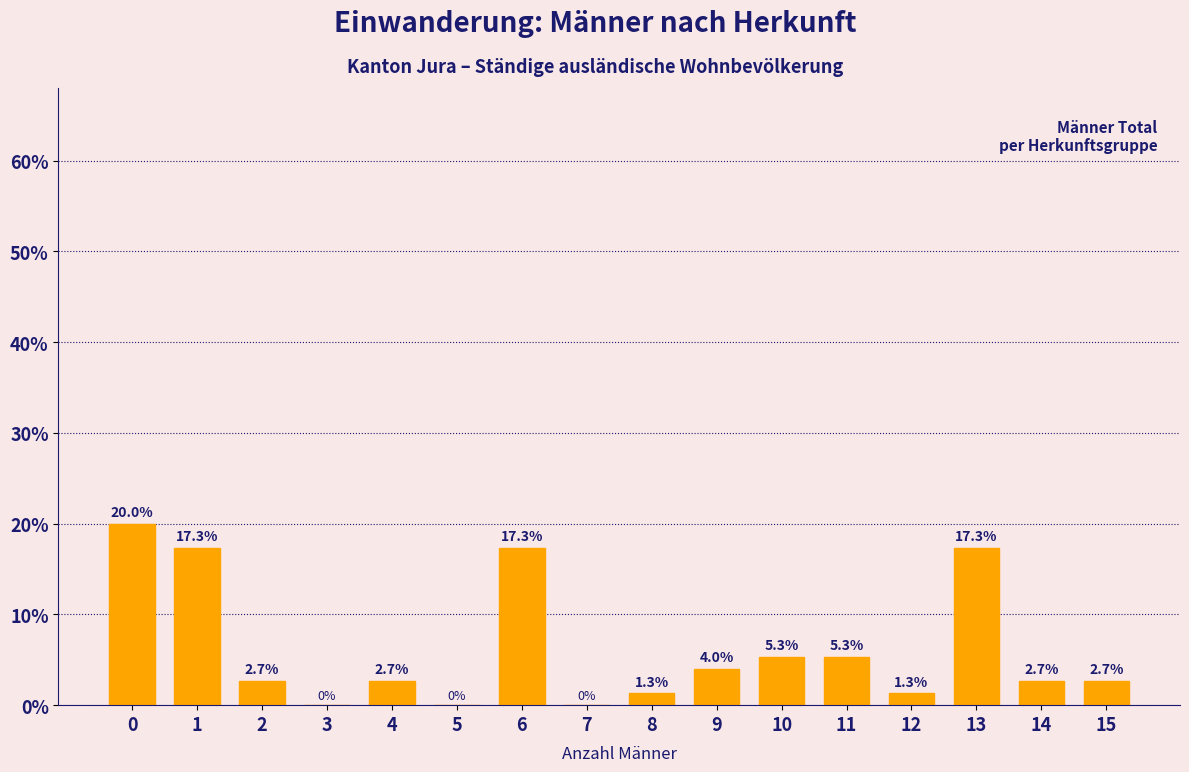

Reading left to right, what are all the values shown in this chart?

0=20.0	1=17.3	2=2.7	3=0.0	4=2.7	5=0.0	6=17.3	7=0.0	8=1.3	9=4.0	10=5.3	11=5.3	12=1.3	13=17.3	14=2.7	15=2.7